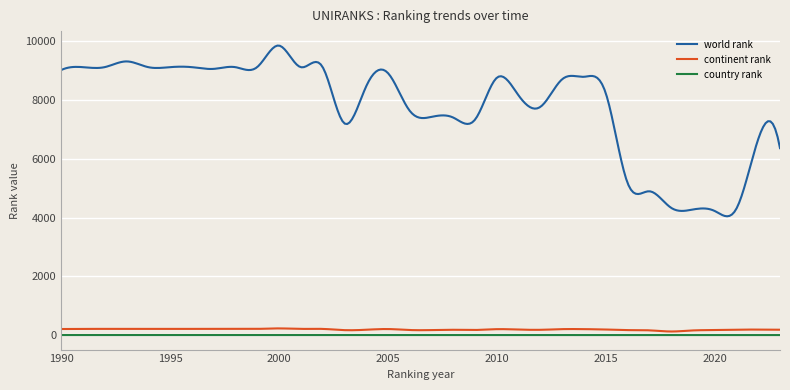

What is the difference between the maximum and minimum values in the country rank series?

3.0